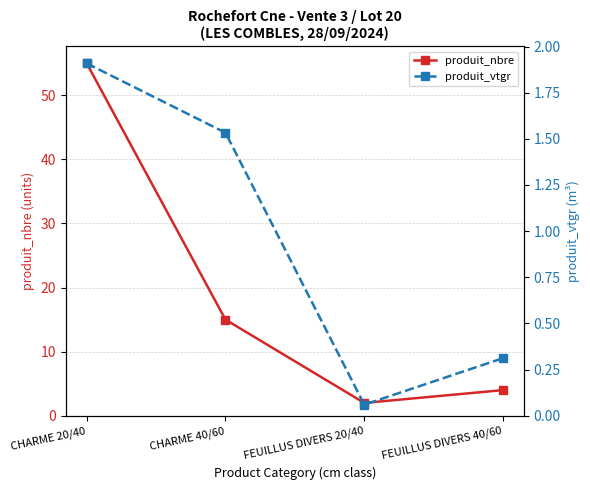

The produit_vtgr series shows 0.0 at FEUILLUS DIVERS 20/40. True or false?

False